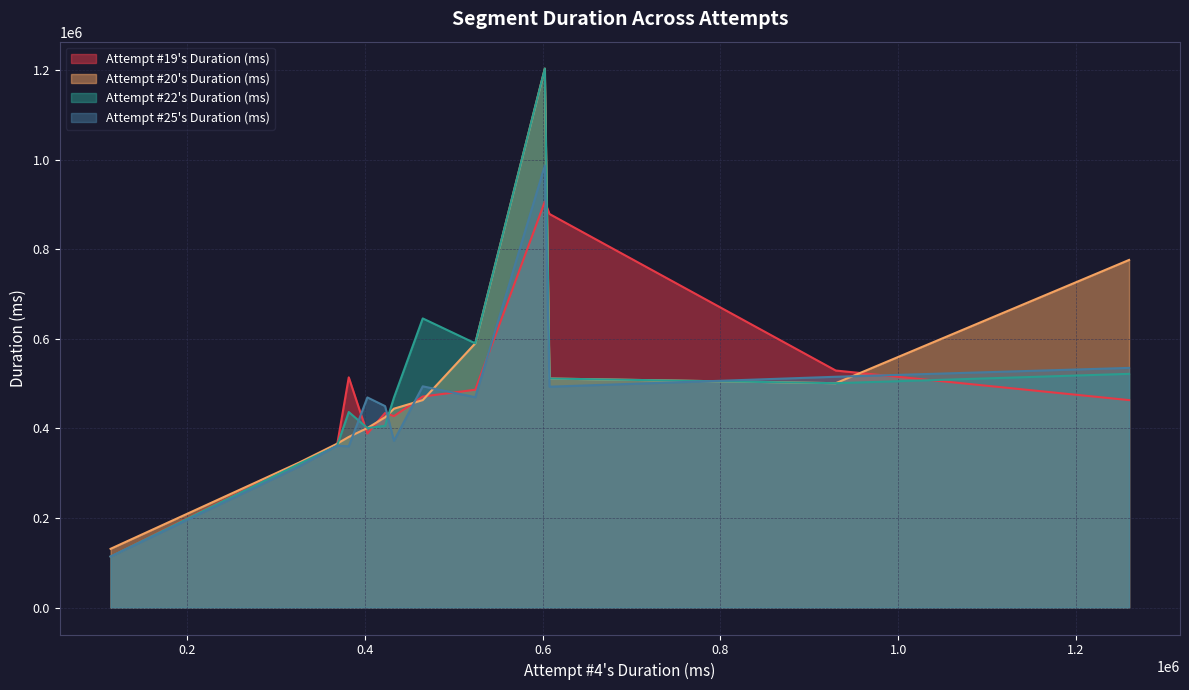

Which series has the widest spread of values?

Attempt #22's Duration (ms)